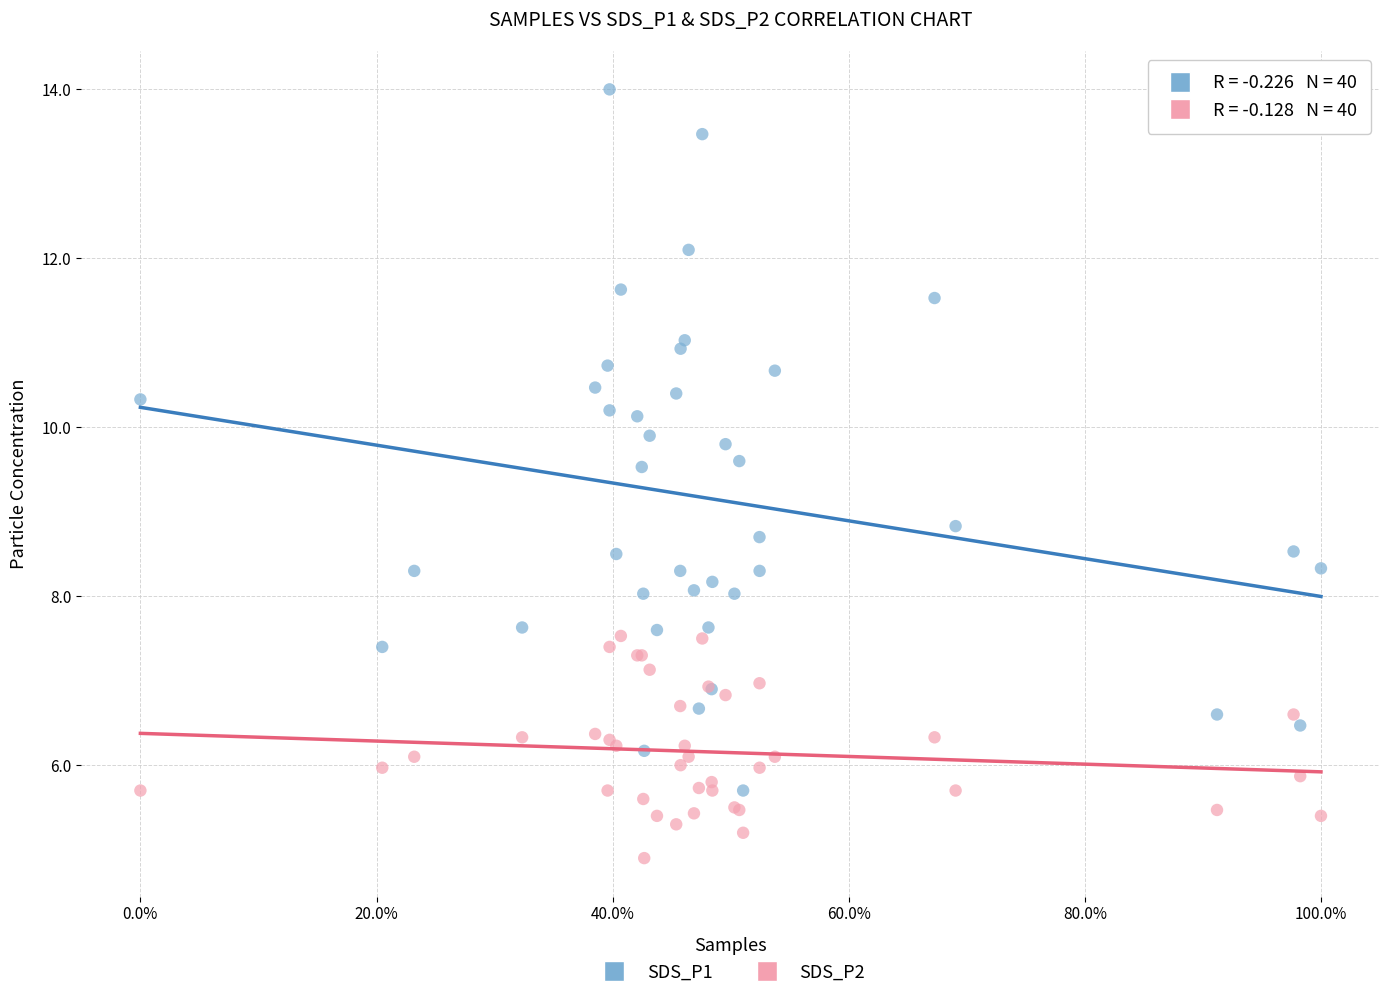

What are all the series names shown in the legend?

SDS_P1, SDS_P2